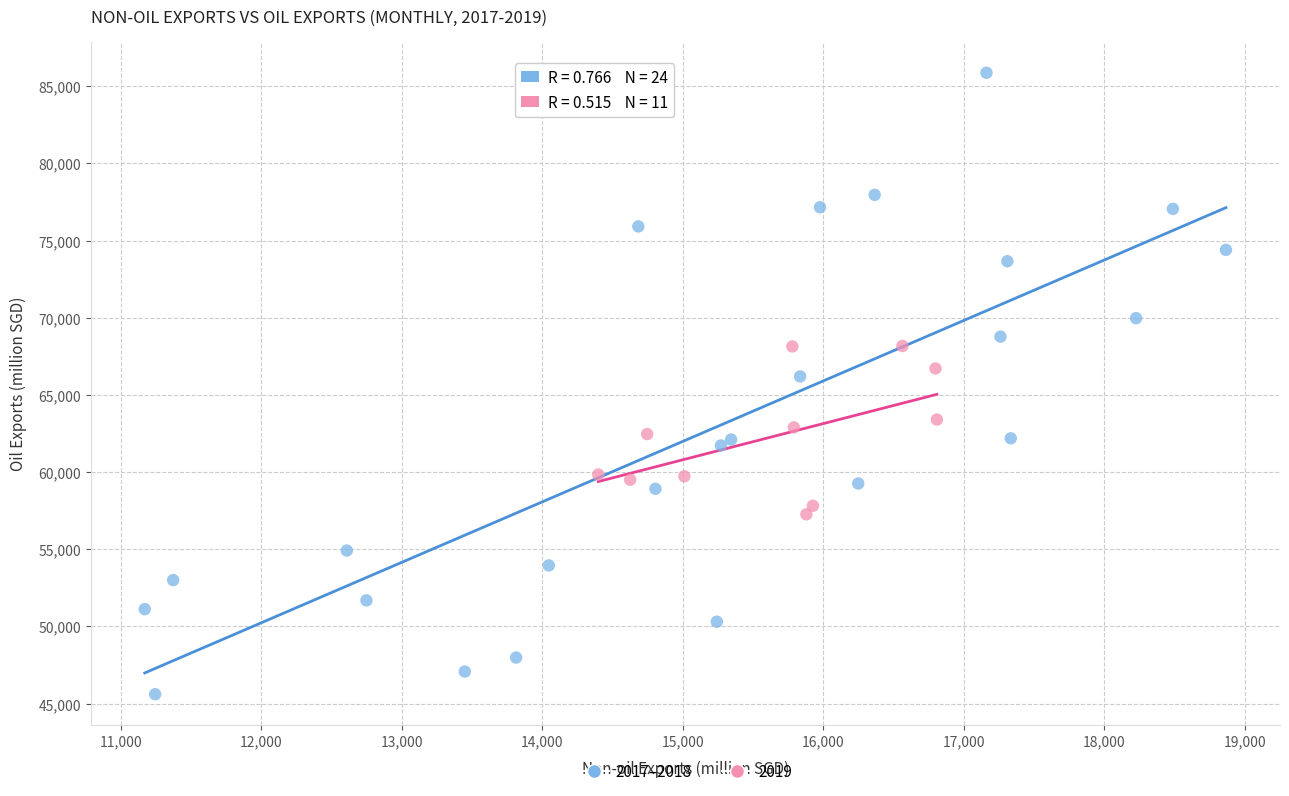

Which series reaches the minimum Y coordinate?

2017–2018